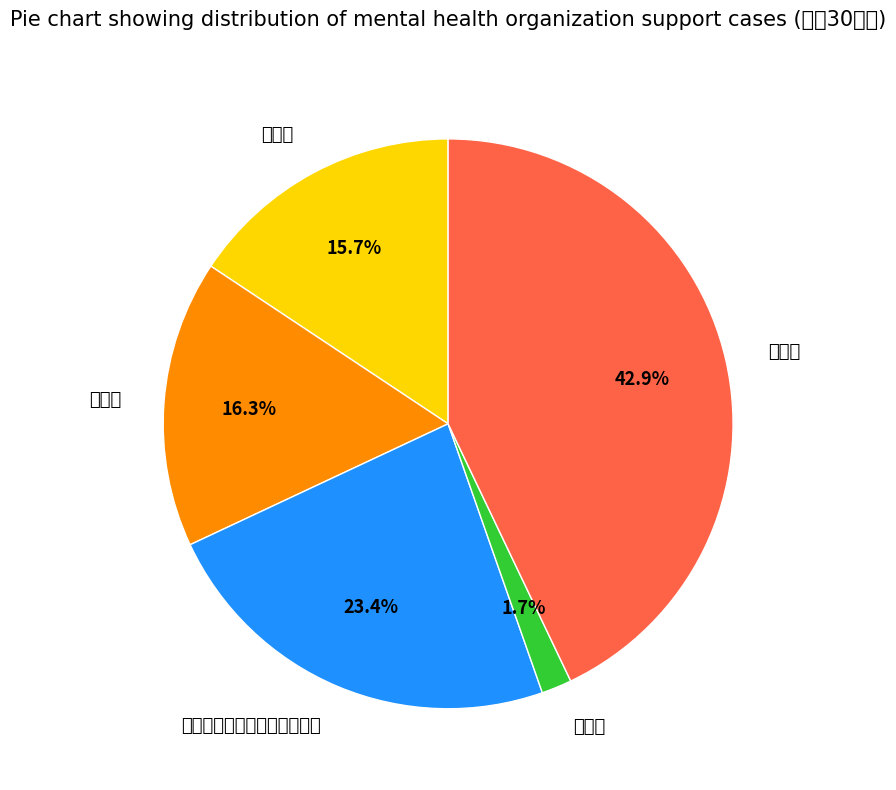

Does 依存症の自助団体・回復施設 represent more than half of the total?

No